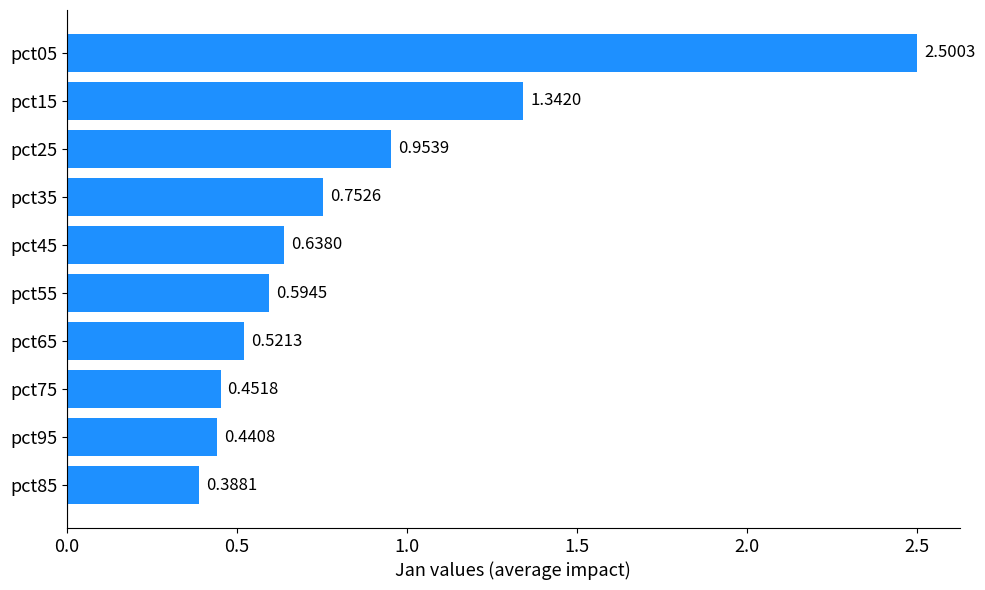

What is the difference between the maximum and minimum values?

2.1